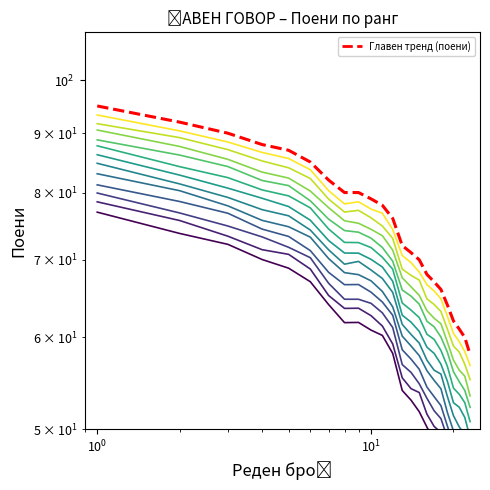

Reading left to right, transcribe all the data shown in this chart.

95	92	90	88	87	85	82	80	80	79	78	76	72	71	70	68	67	66	64	62	61	60	58